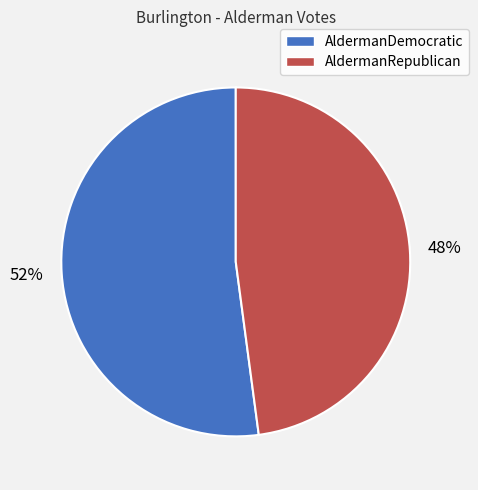

The AldermanRepublican slice represents 54% of the pie. True or false?

False